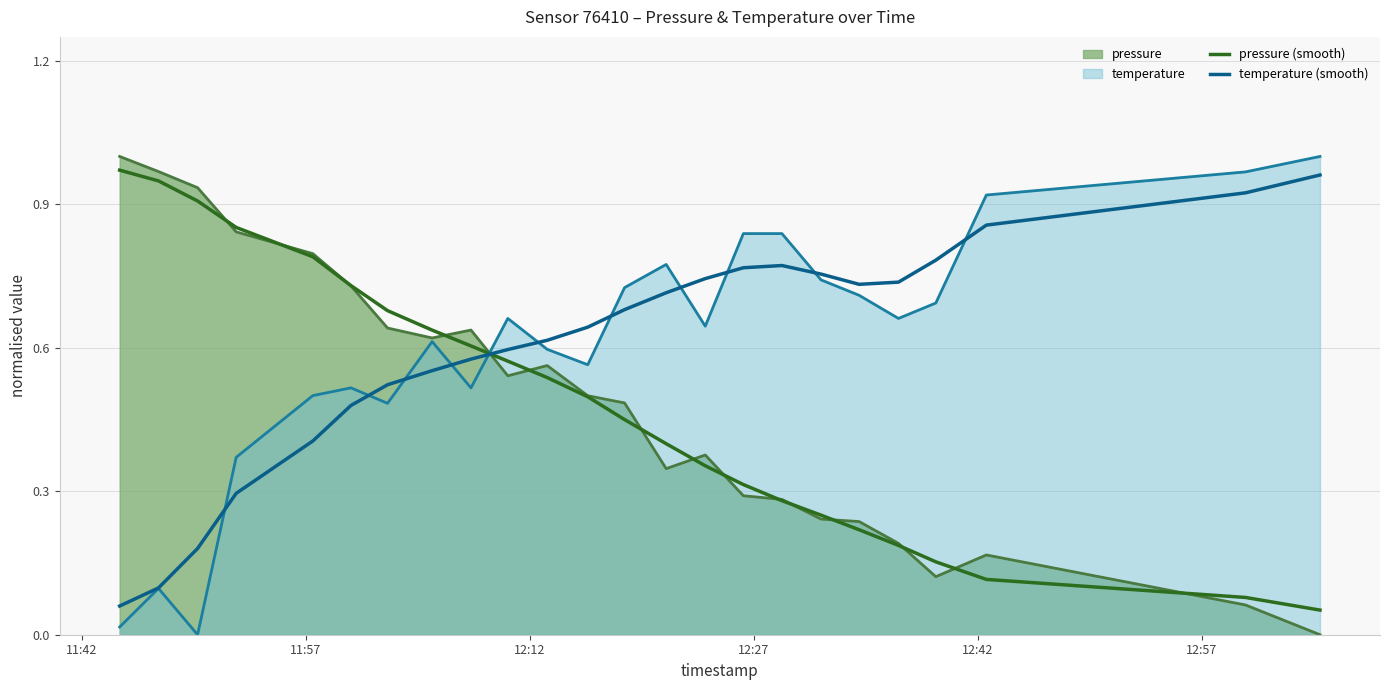

The value of pressure (smooth) at 12:12 is 0.5. True or false?

False